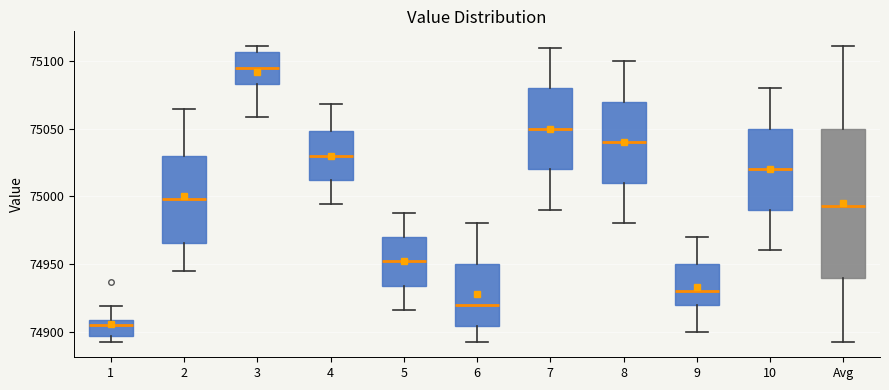

Reading left to right, read every box against the y-axis: the position of its median line, the range the box covers, and the ends of its whiskers. The values are not printed on the chart, so give them approximately, as read against the axis.

1: median 74905, box 74895 to 74910, whiskers 74895 (just below the box's lower edge) to 74920
2: median 75000, box 74965 to 75030, whiskers 74945 to 75065
3: median 75095, box 75085 to 75105, whiskers 75060 to 75110
4: median 75030, box 75010 to 75050, whiskers 74995 to 75070
5: median 74950, box 74935 to 74970, whiskers 74915 to 74990
6: median 74920, box 74905 to 74950, whiskers 74890 to 74980
7: median 75050, box 75020 to 75080, whiskers 74990 to 75110
8: median 75040, box 75010 to 75070, whiskers 74980 to 75100
9: median 74930, box 74920 to 74950, whiskers 74900 to 74970
10: median 75020, box 74990 to 75050, whiskers 74960 to 75080
Avg: median 74995, box 74940 to 75050, whiskers 74890 to 75110